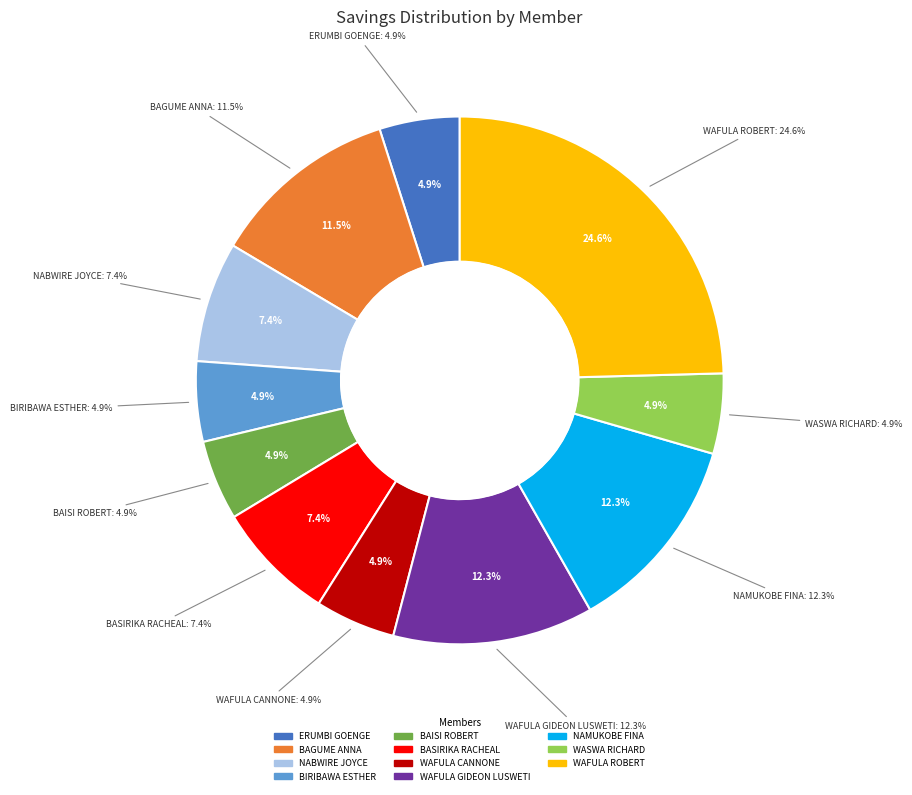

How many slices are in this pie chart?

11